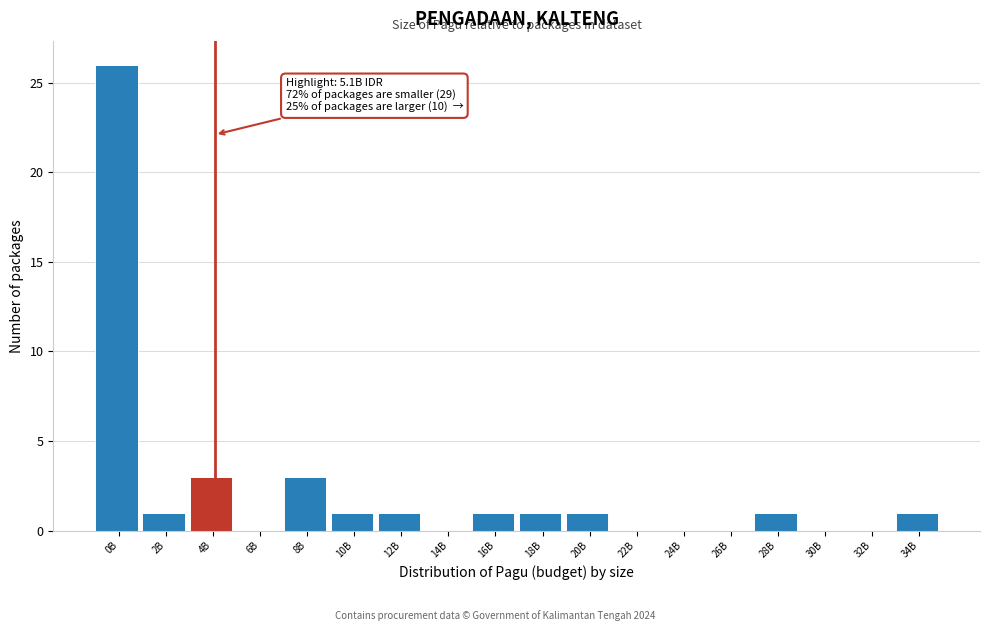

Reading right to left, list all the values displayed in this chart.

34B=1	32B=0	30B=0	28B=1	26B=0	24B=0	22B=0	20B=1	18B=1	16B=1	14B=0	12B=1	10B=1	8B=3	6B=0	4B=3	2B=1	0B=26